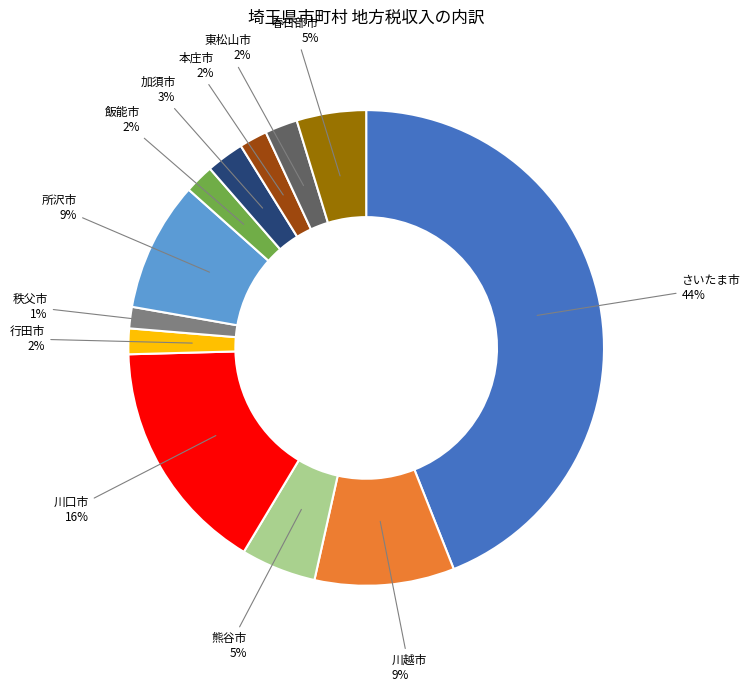

Is さいたま市 the majority of the pie?

No